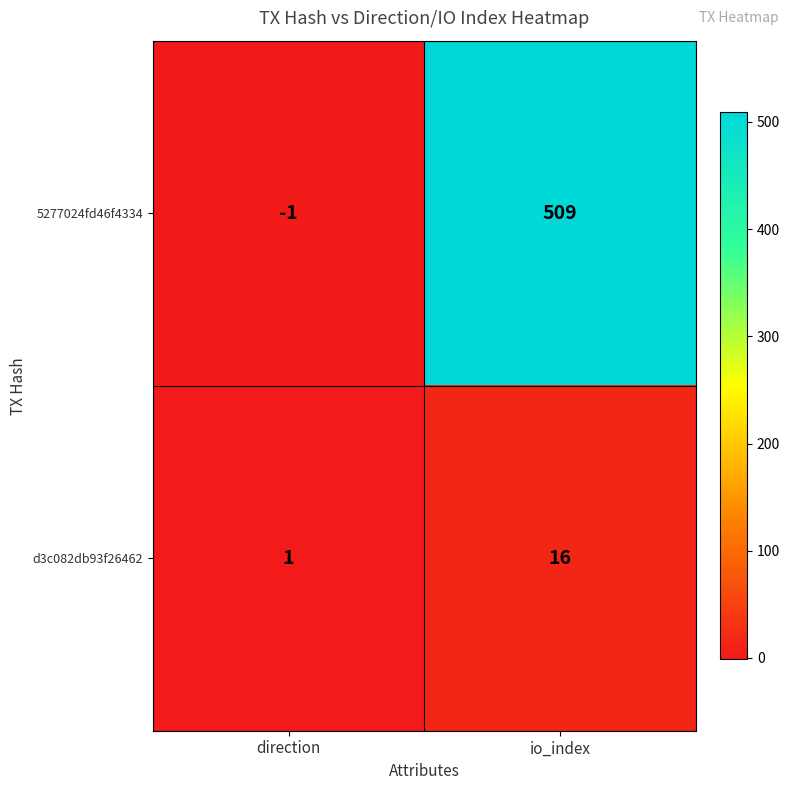

The d3c082db93f26462 series shows 0 at direction. True or false?

False